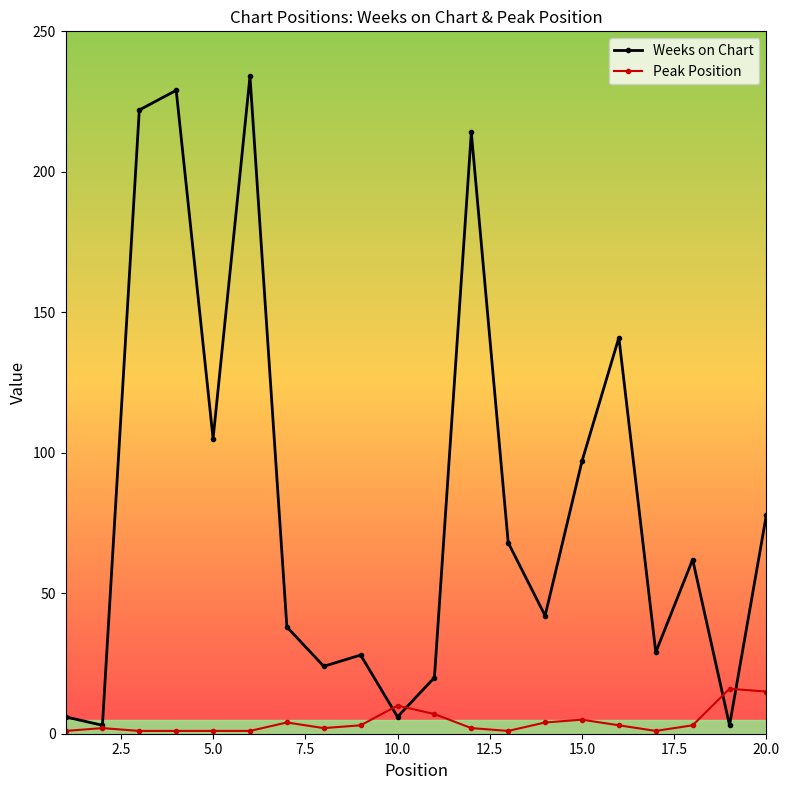

Which series has the largest total across all categories?

Weeks on Chart